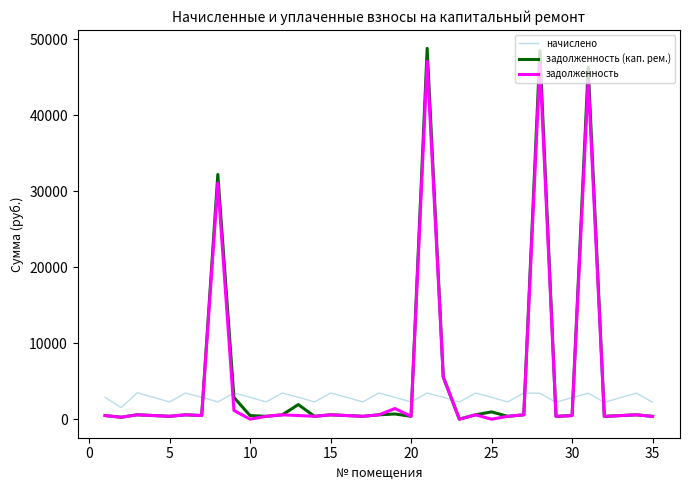

How many values in the задолженность (кап. рем.) series are below 480?

17